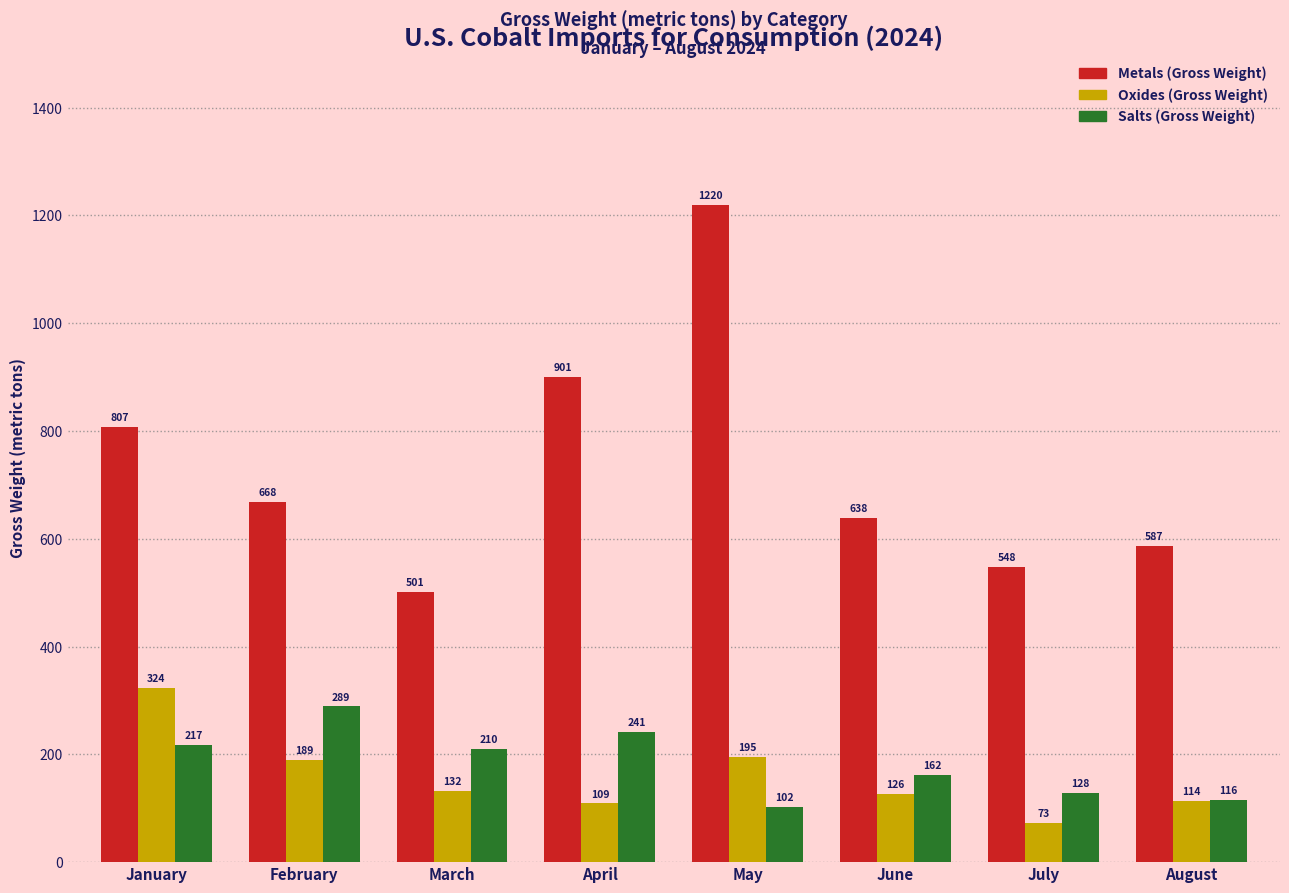

Reading left to right, list all the values displayed in this chart.

Metals (Gross Weight): January=807	February=668	March=501	April=901	May=1220	June=638	July=548	August=587
Oxides (Gross Weight): January=324	February=189	March=132	April=109	May=195	June=126	July=73	August=114
Salts (Gross Weight): January=217	February=289	March=210	April=241	May=102	June=162	July=128	August=116